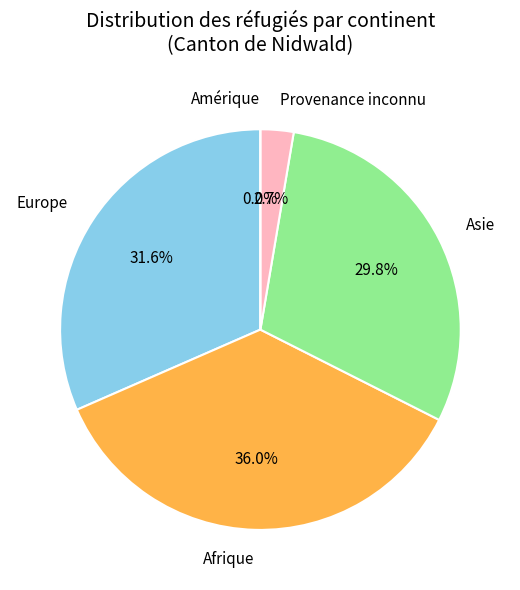

How much of the chart is everything except Afrique?

64.0%